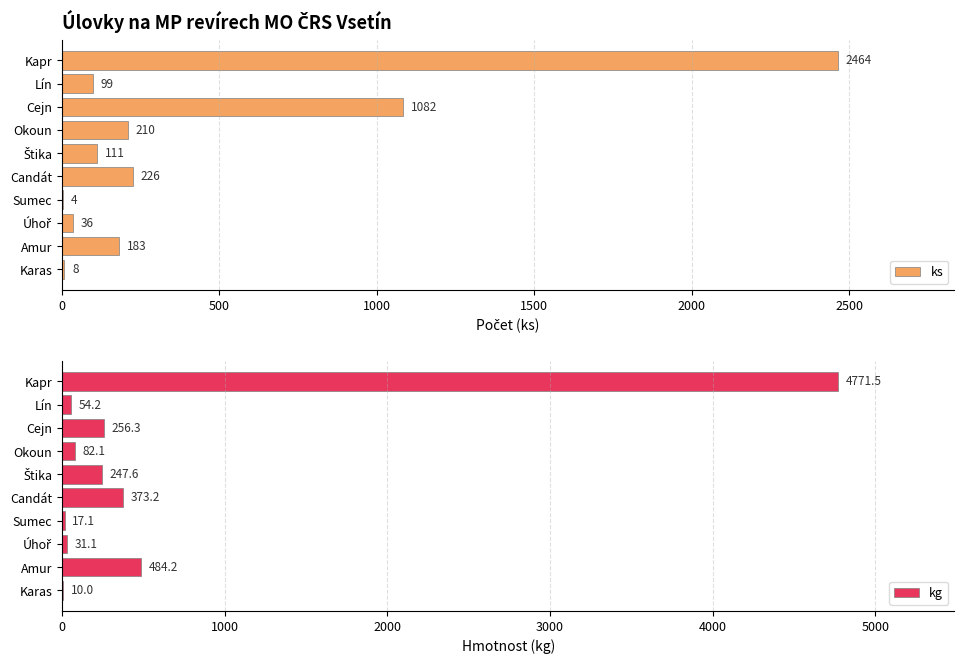

The ks series shows 84 at Okoun. True or false?

False